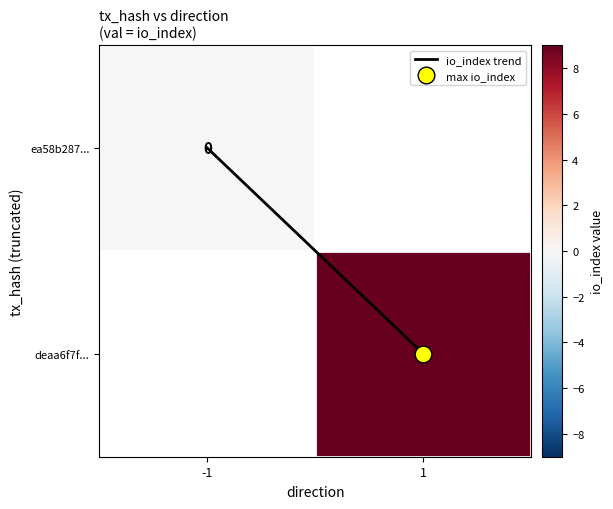

At which label does io_index trend reach its minimum?

-1